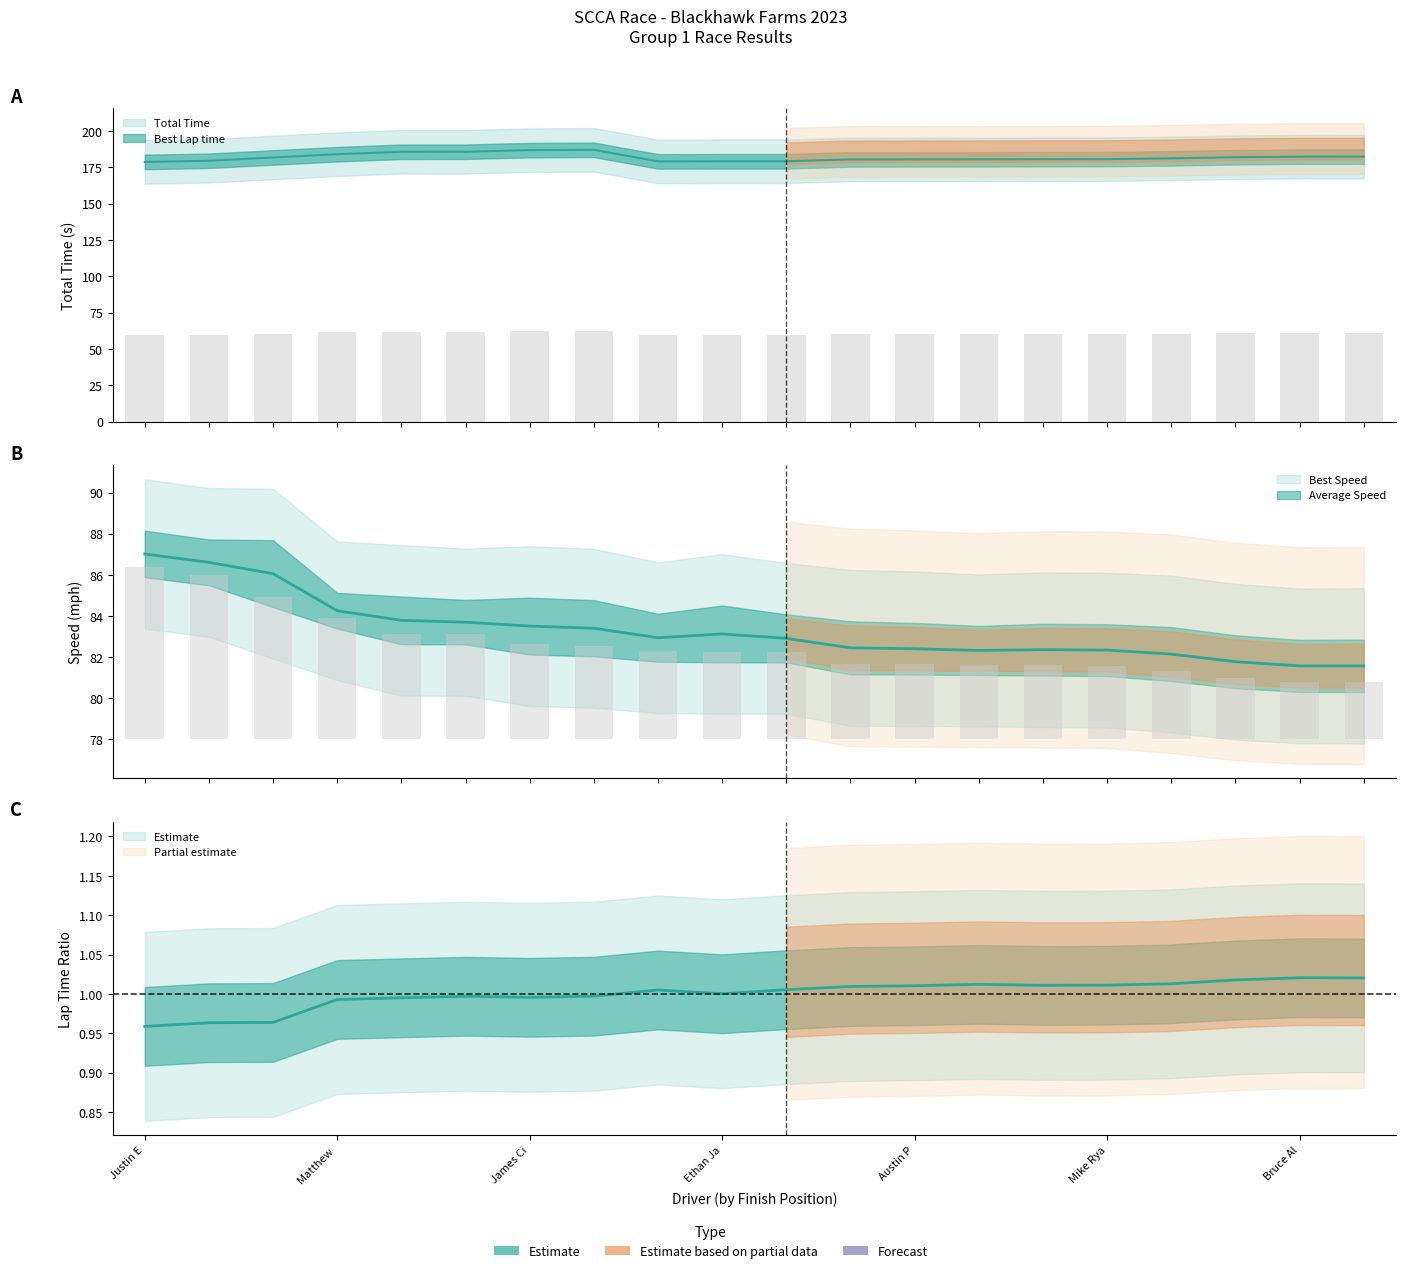

Which category has the lowest value in the Best Speed series?

Bruce Al